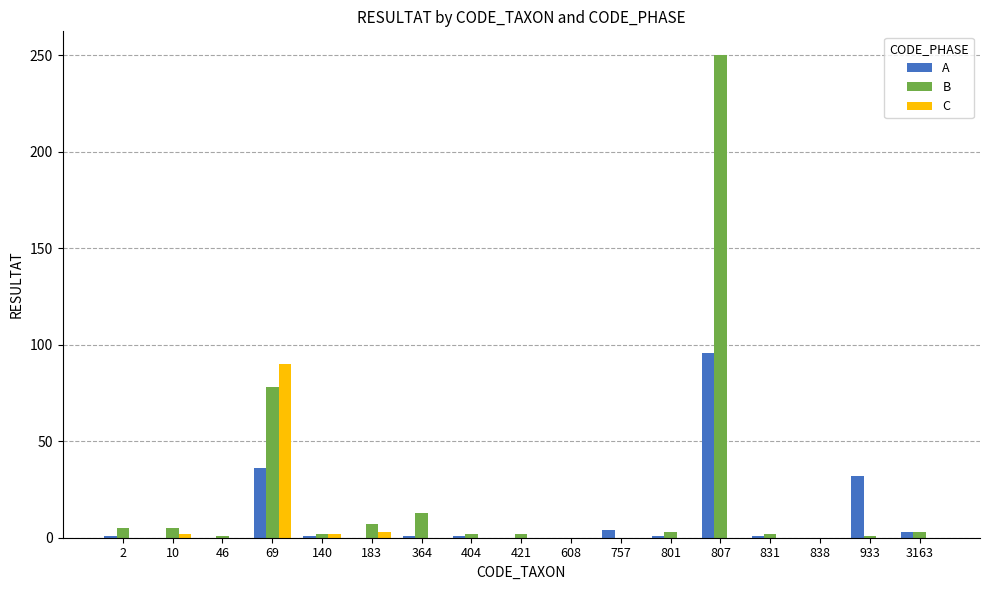

What is the highest value of the C series?

90